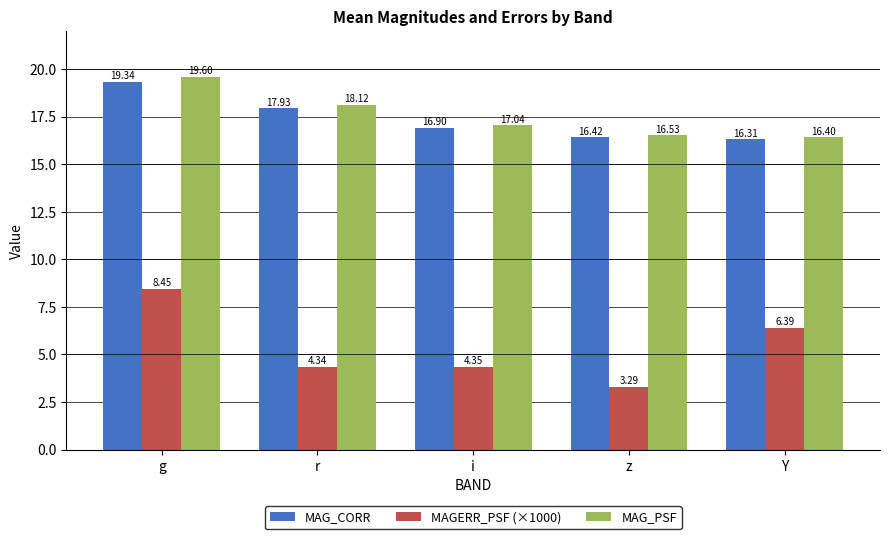

The value of MAG_CORR at z is 9.3. True or false?

False